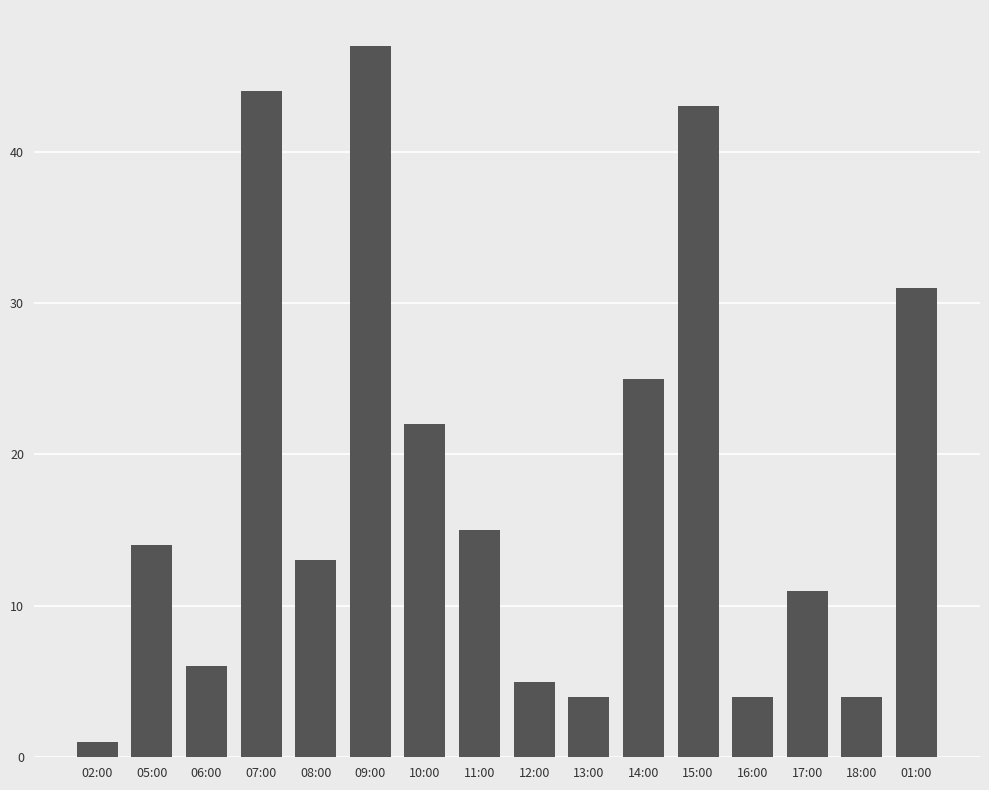

Which has a higher value, 16:00 or 05:00?

05:00